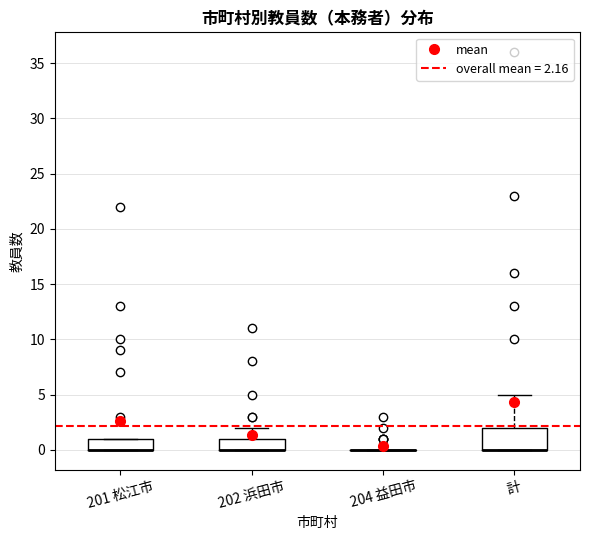

Reading left to right, transcribe this box plot: for each box, give where its median line is, the range the box spans, and where its two whiskers end, as read against the y-axis. The values are not printed on the chart, so give them approximately, as read against the axis.

201 松江市: median 0 (drawn on the box's lower edge), box 0 to 1, whiskers 0 to 1
202 浜田市: median 0 (drawn on the box's lower edge), box 0 to 1, whiskers 0 to 2
204 益田市: box collapsed to a line at 0, whiskers 0 to 0
計: median 0 (drawn on the box's lower edge), box 0 to 2, whiskers 0 to 5